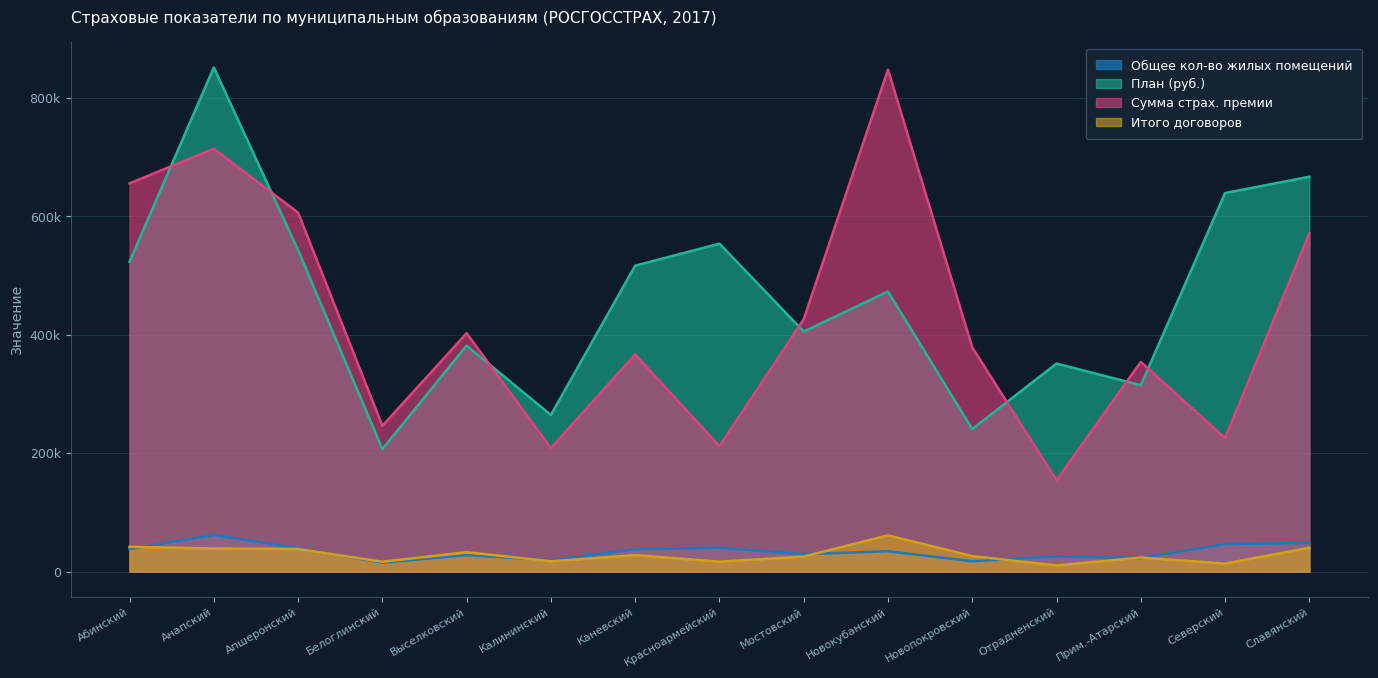

Which series has the widest spread of values?

Сумма страх. премии